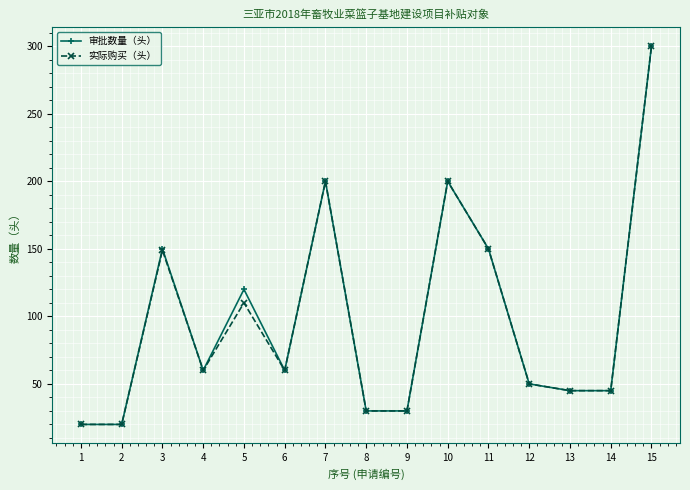

At how many categories does at least one series exceed 93?

6